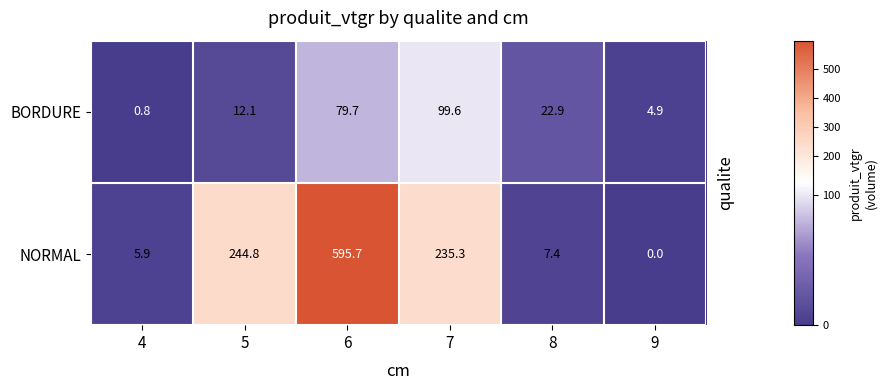

The BORDURE series shows 44.9 at 6. True or false?

False